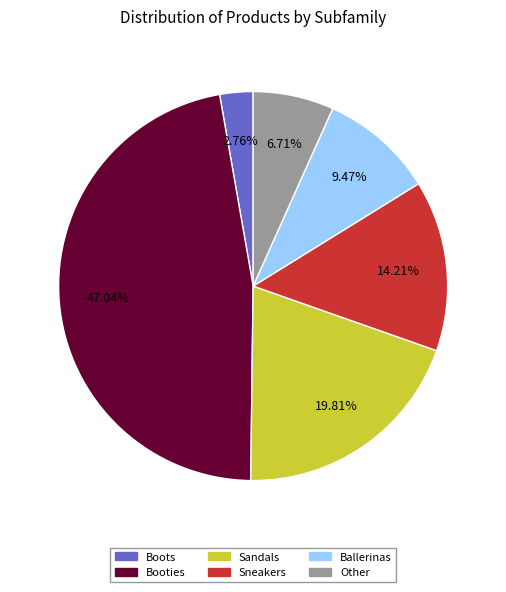

What percentage is the Ballerinas slice, to the nearest percent?

9%